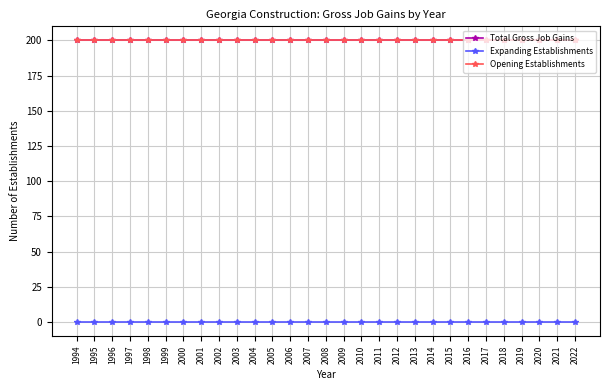

What is the sum of the Total Gross Job Gains values at 2003 and 2020?

400